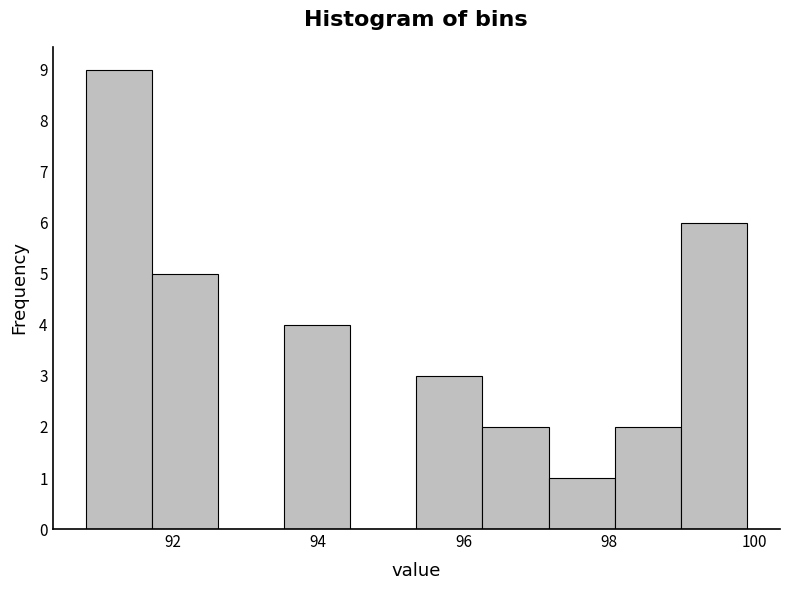

Reading left to right, list every bar in this chart as the range it spans on the x-axis followed by its height. Neither the bar edges nor the heights are printed on the chart, so give them approximately, as read against the axes.

90.8 to 91.8: 9
91.8 to 92.6: 5
92.6 to 93.6: 0
93.6 to 94.4: 4
94.4 to 95.4: 0
95.4 to 96.2: 3
96.2 to 97.2: 2
97.2 to 98.0: 1
98.0 to 99.0: 2
99.0 to 100.0: 6